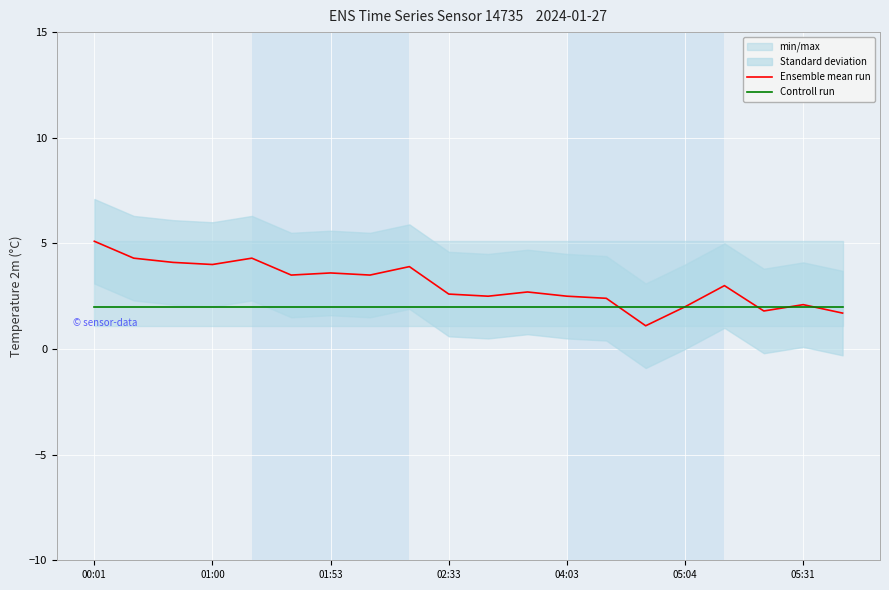

Is it true that Controll run equals 1.0 at 01:53?

False